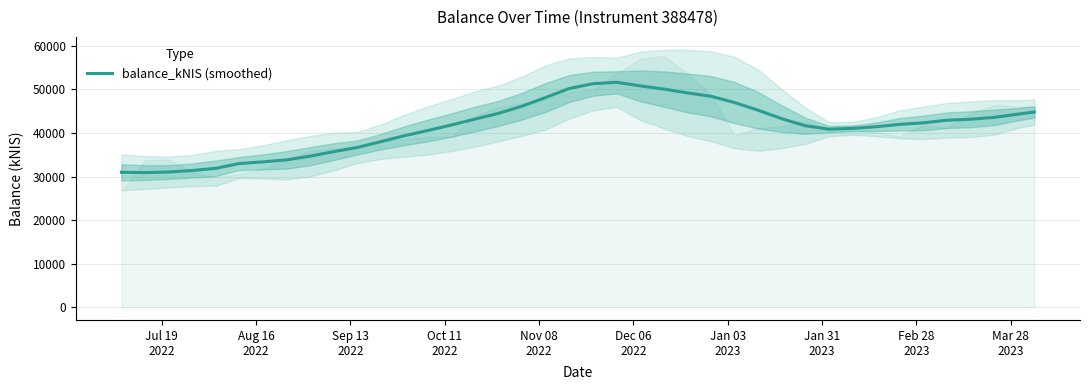

What is the minimum value for balance_kNIS (smoothed)?

30905.5